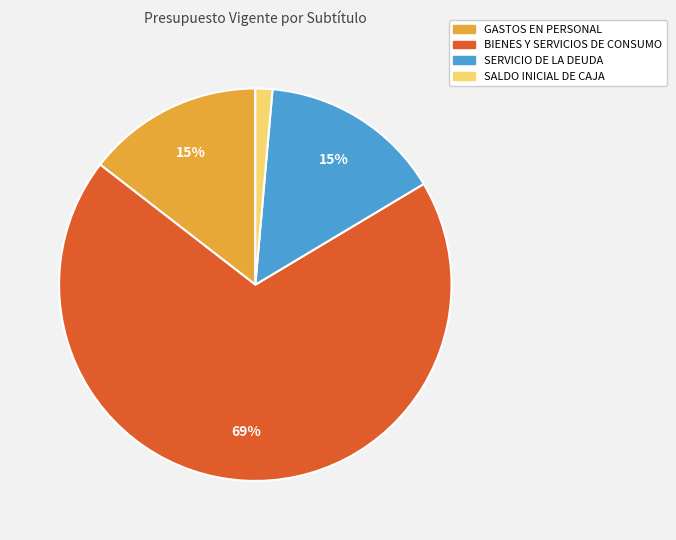

Combined, do SERVICIO DE LA DEUDA and SALDO INICIAL DE CAJA account for over 50%?

No